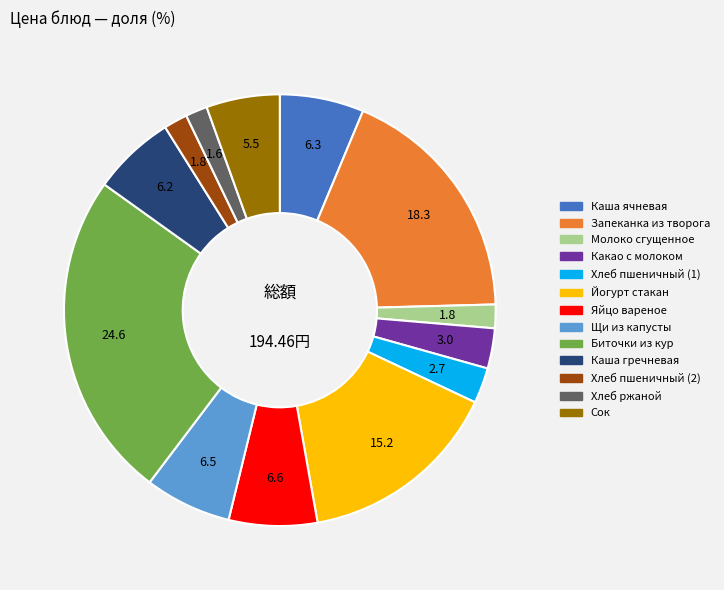

Is it true that Хлеб ржаной is 2% of the pie?

True